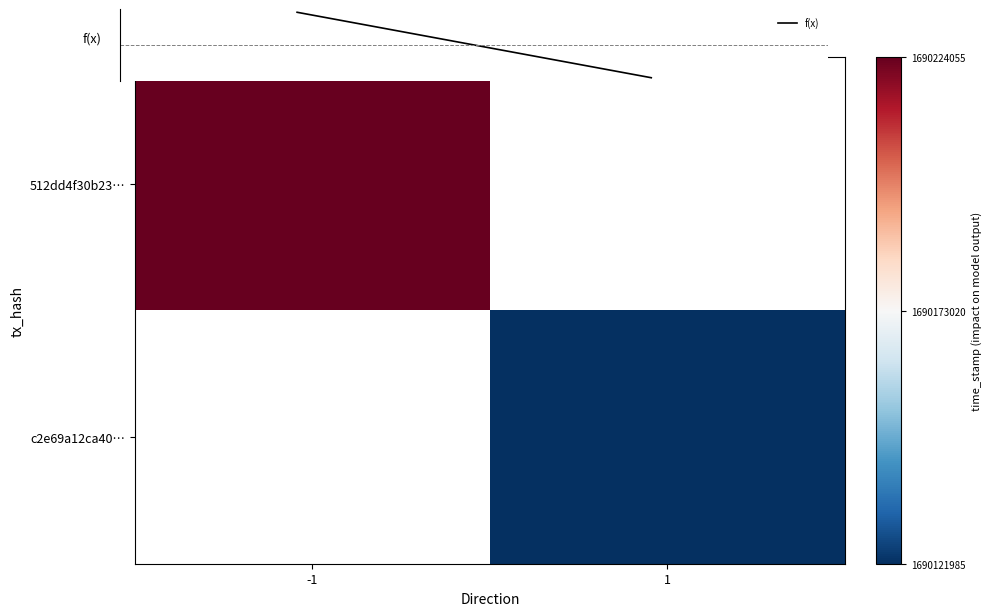

The f(x) series shows -73957.5 at 1. True or false?

False